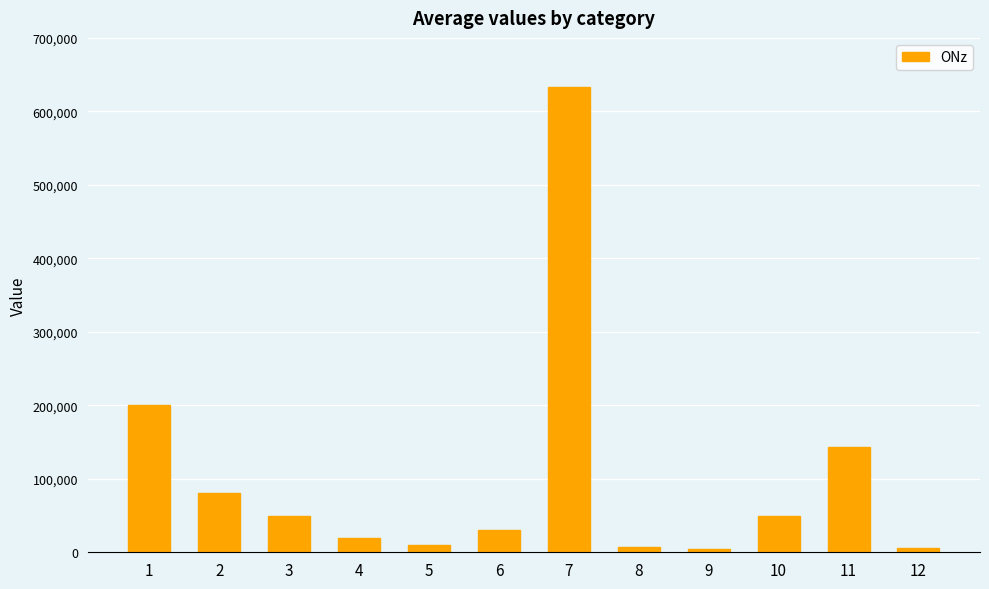

How many series are shown in this chart?

1